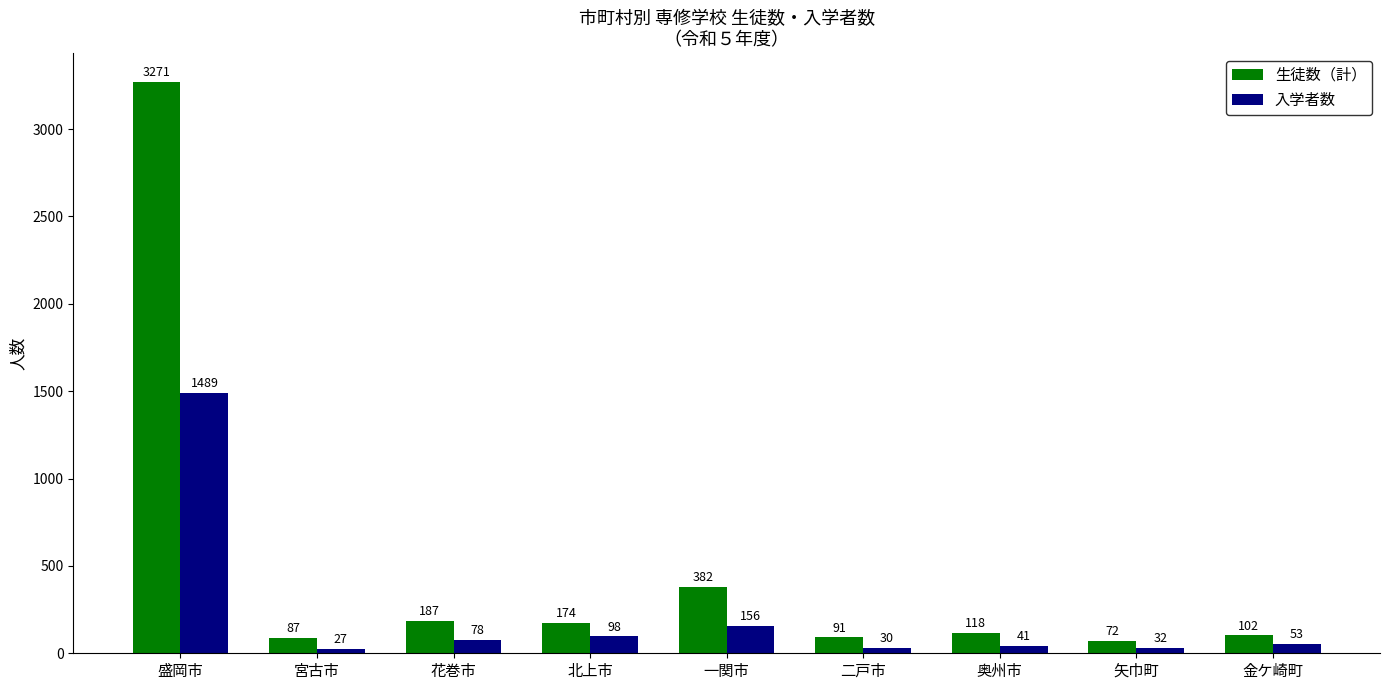

List the series in order of their overall mean, highest first.

生徒数（計）, 入学者数